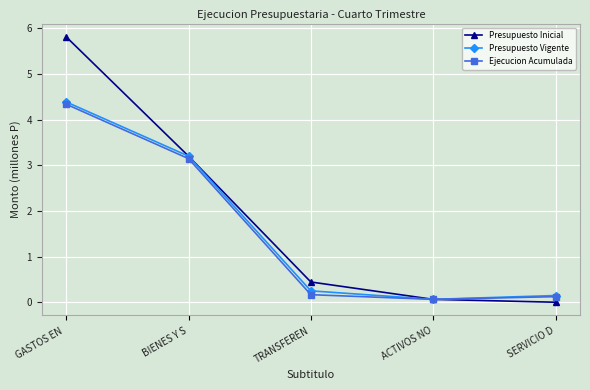

What is the difference between the maximum and second lowest values in the Presupuesto Vigente series?

4.2